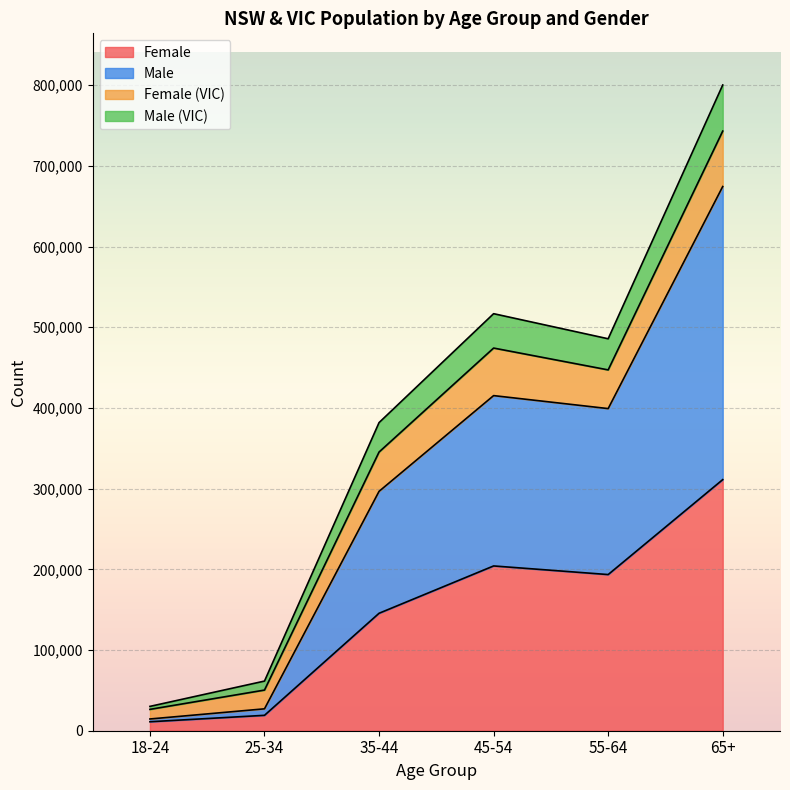

What is the lowest value of the Female series?

11115